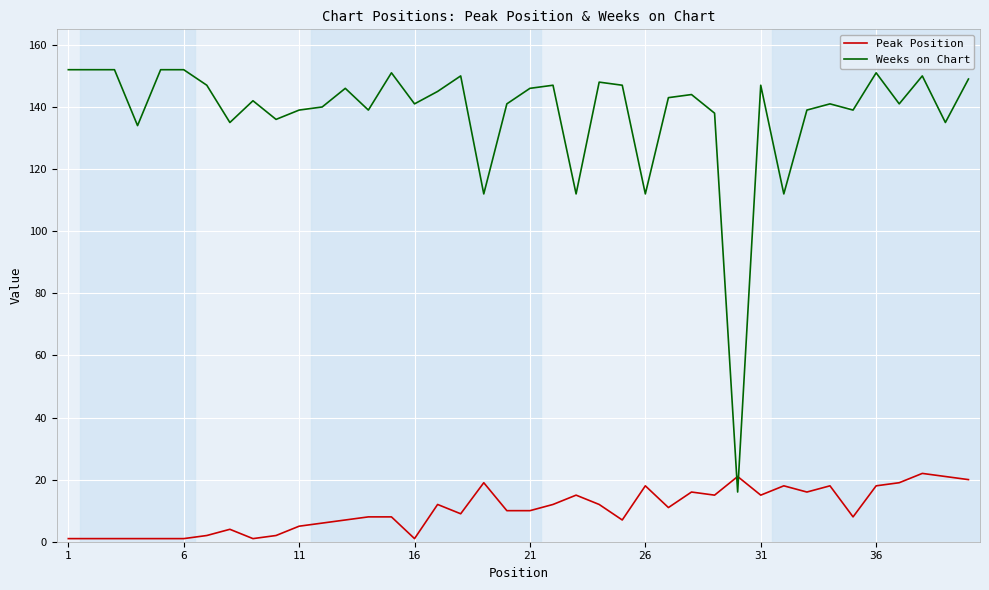

How many intersections are there between Peak Position and Weeks on Chart?

2